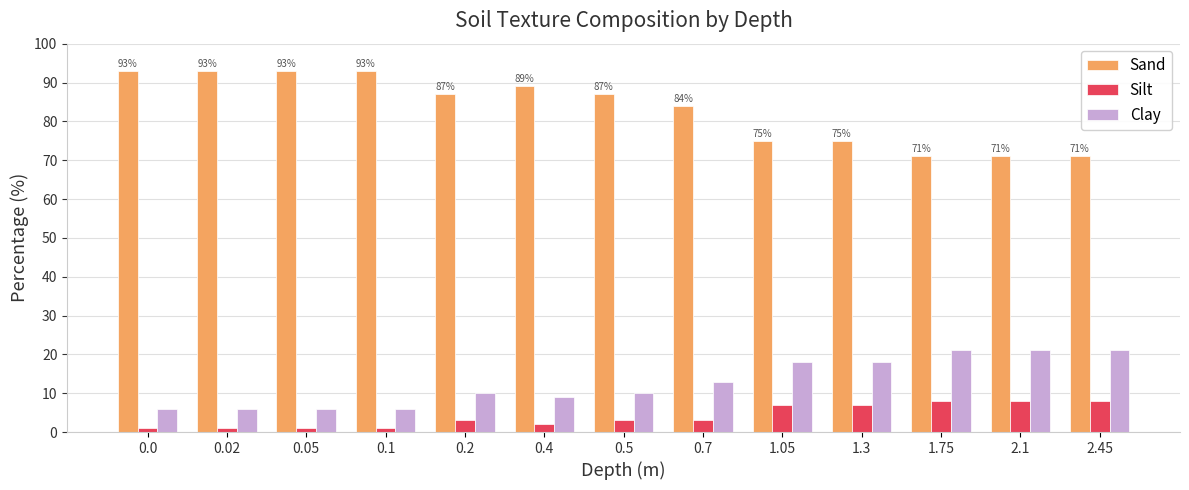

How many data points does each series have?

13